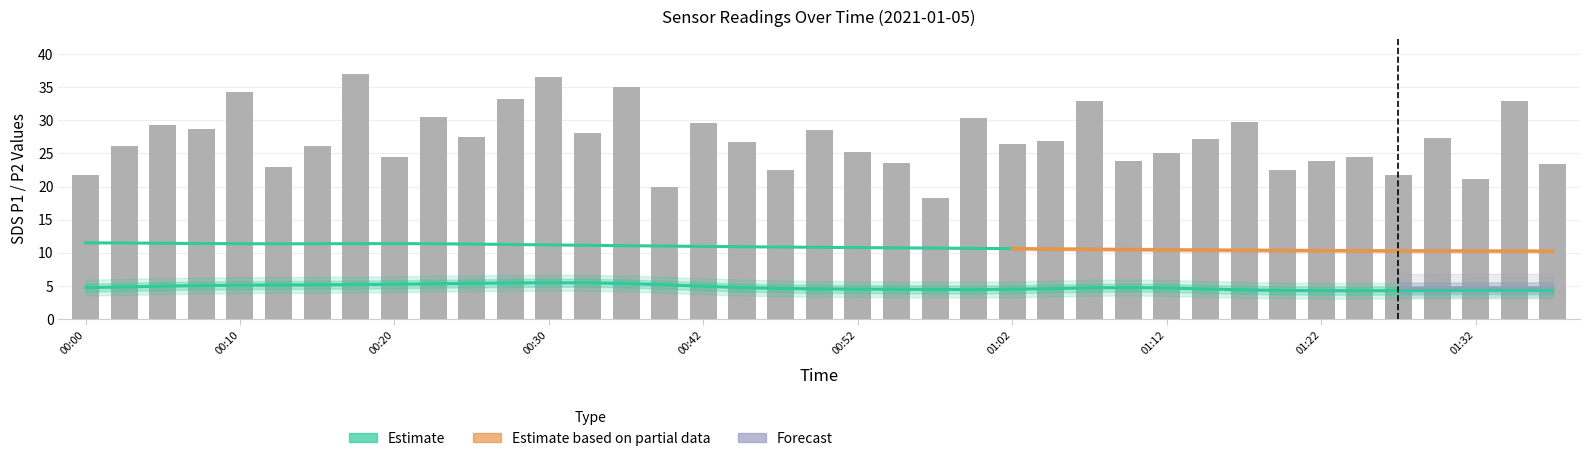

Is it true that Temp equals 10.8 at 00:52?

True